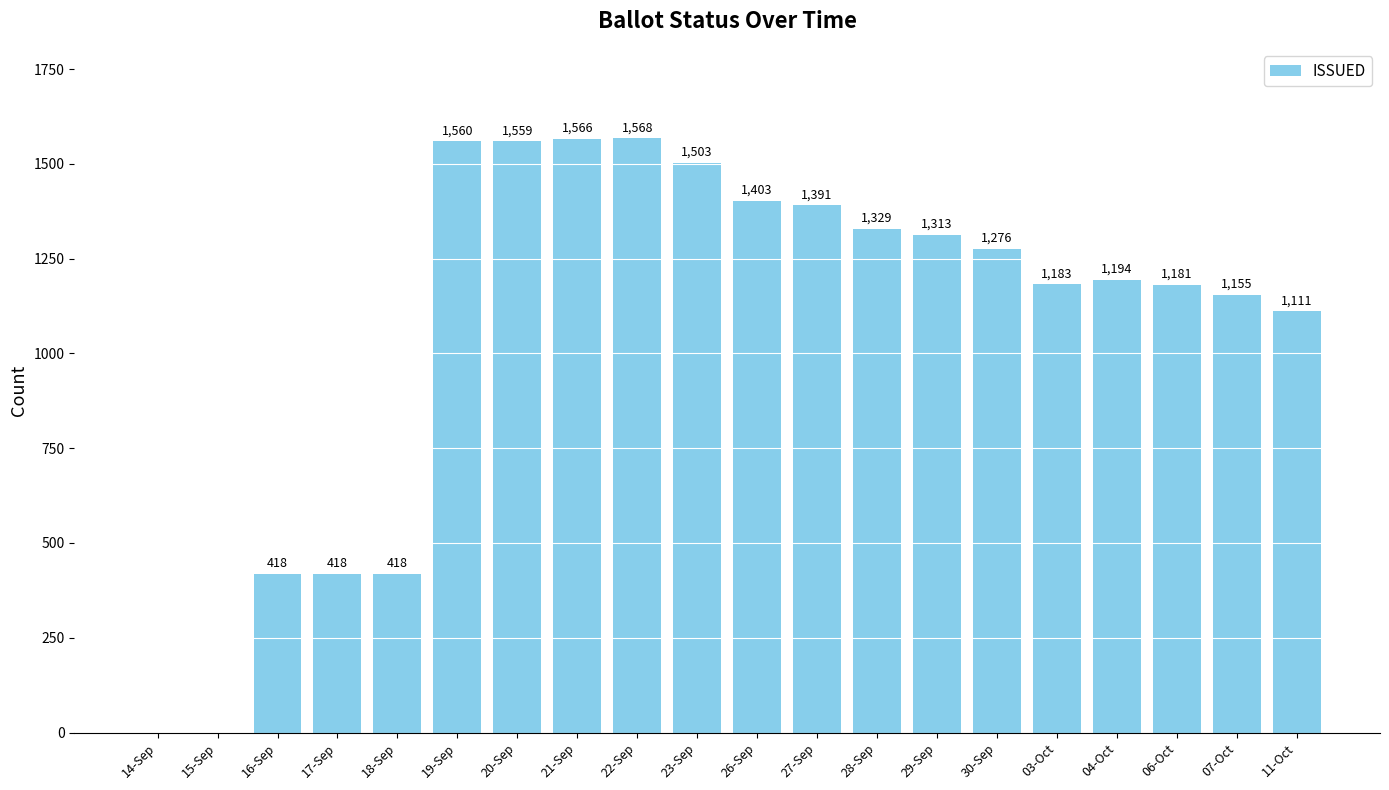

What is the sum of all values?

21546